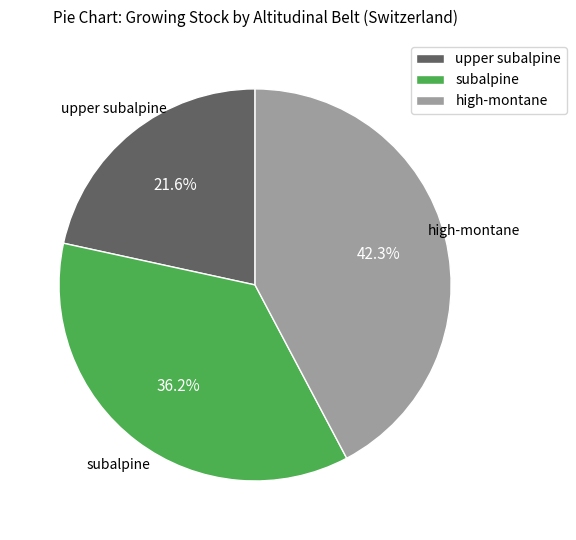

Combined, what portion of the pie is high-montane and upper subalpine?

63.8%